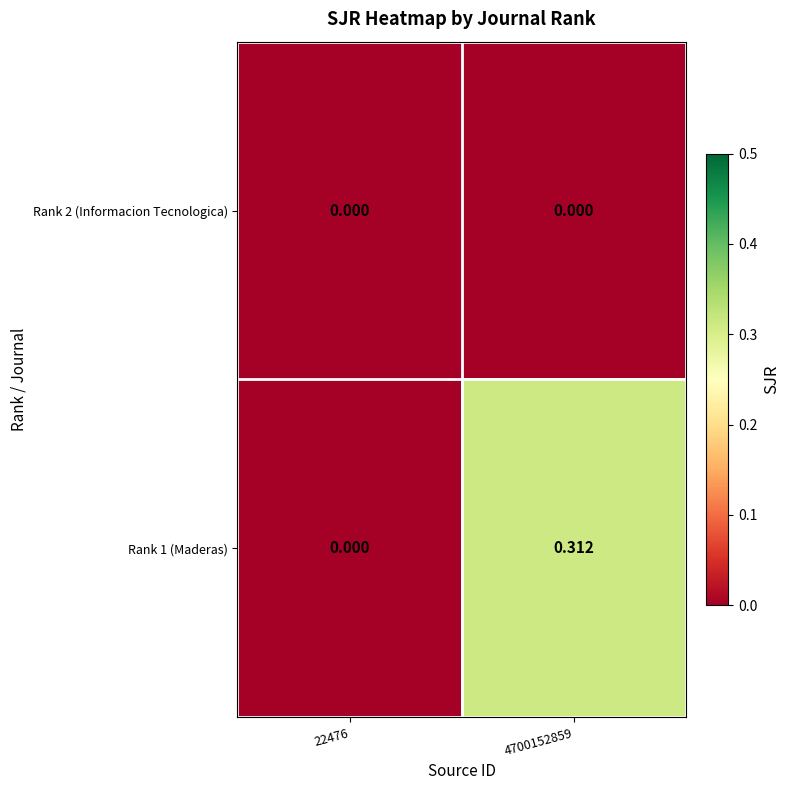

At how many categories does at least one series exceed 0?

1